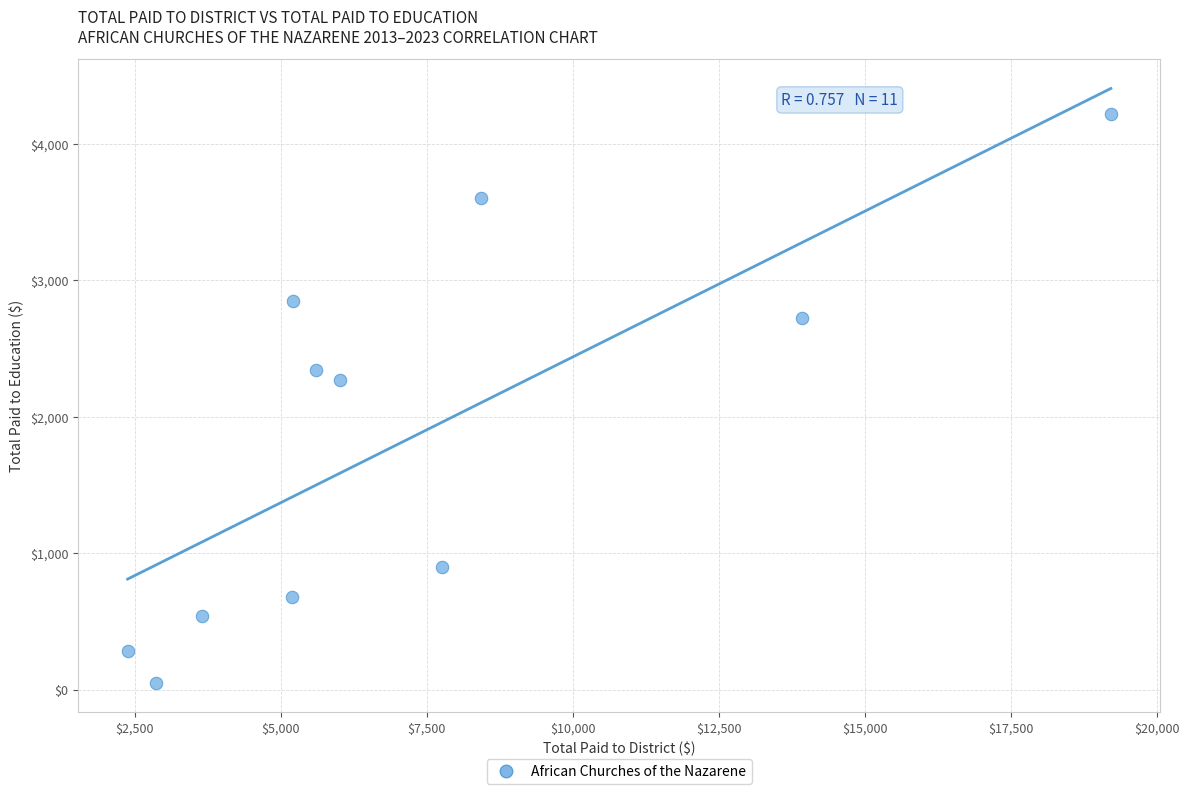

What is the range of X values (max minus min)?

16839